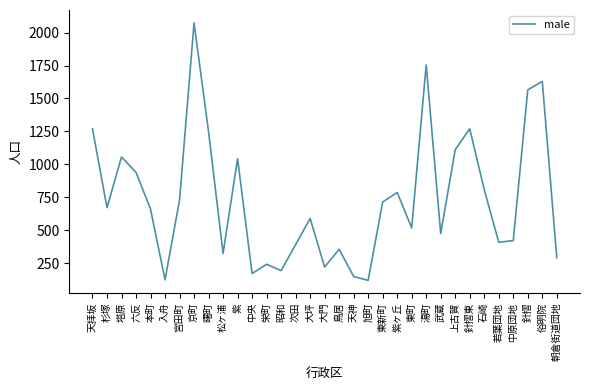

Which category has the highest value across all series?

京町